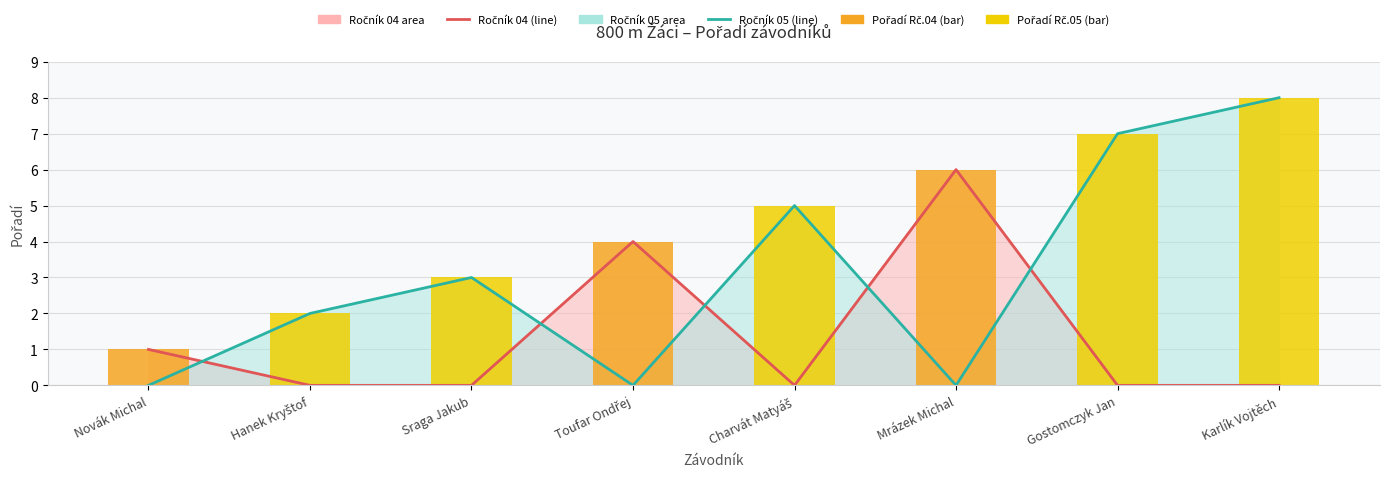

Reading left to right, list all the values displayed in this chart.

Ročník 04 (line): Novák Michal=1	Hanek Kryštof=0	Sraga Jakub=0	Toufar Ondřej=4	Charvát Matyáš=0	Mrázek Michal=6	Gostomczyk Jan=0	Karlík Vojtěch=0
Ročník 05 (line): Novák Michal=0	Hanek Kryštof=2	Sraga Jakub=3	Toufar Ondřej=0	Charvát Matyáš=5	Mrázek Michal=0	Gostomczyk Jan=7	Karlík Vojtěch=8
Pořadí (bar): Novák Michal=1	Hanek Kryštof=2	Sraga Jakub=3	Toufar Ondřej=4	Charvát Matyáš=5	Mrázek Michal=6	Gostomczyk Jan=7	Karlík Vojtěch=8